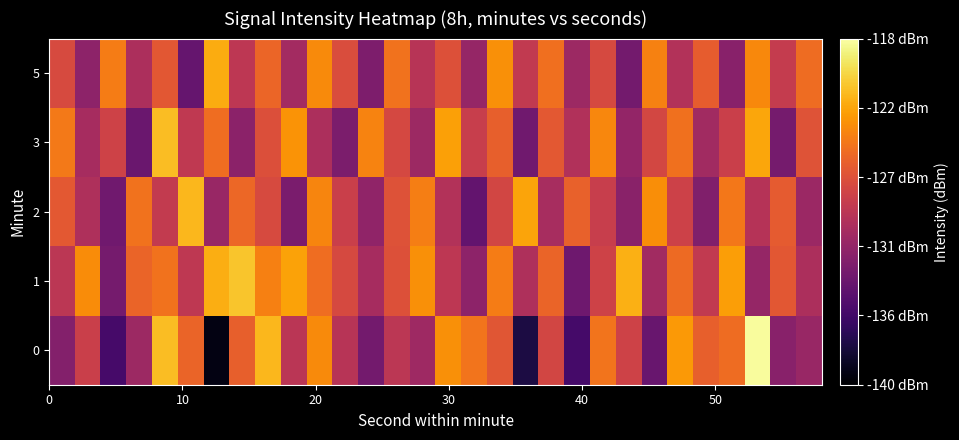

How many data points does each series have?

30